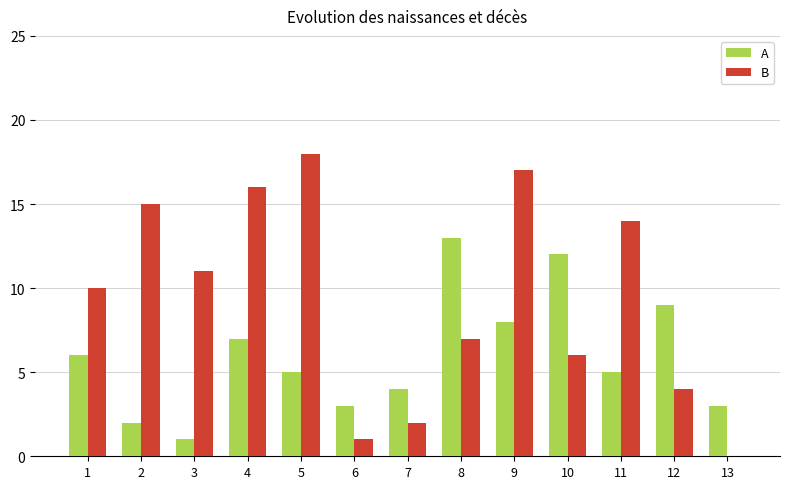

True or false: A has a value of 2 at 9.

False